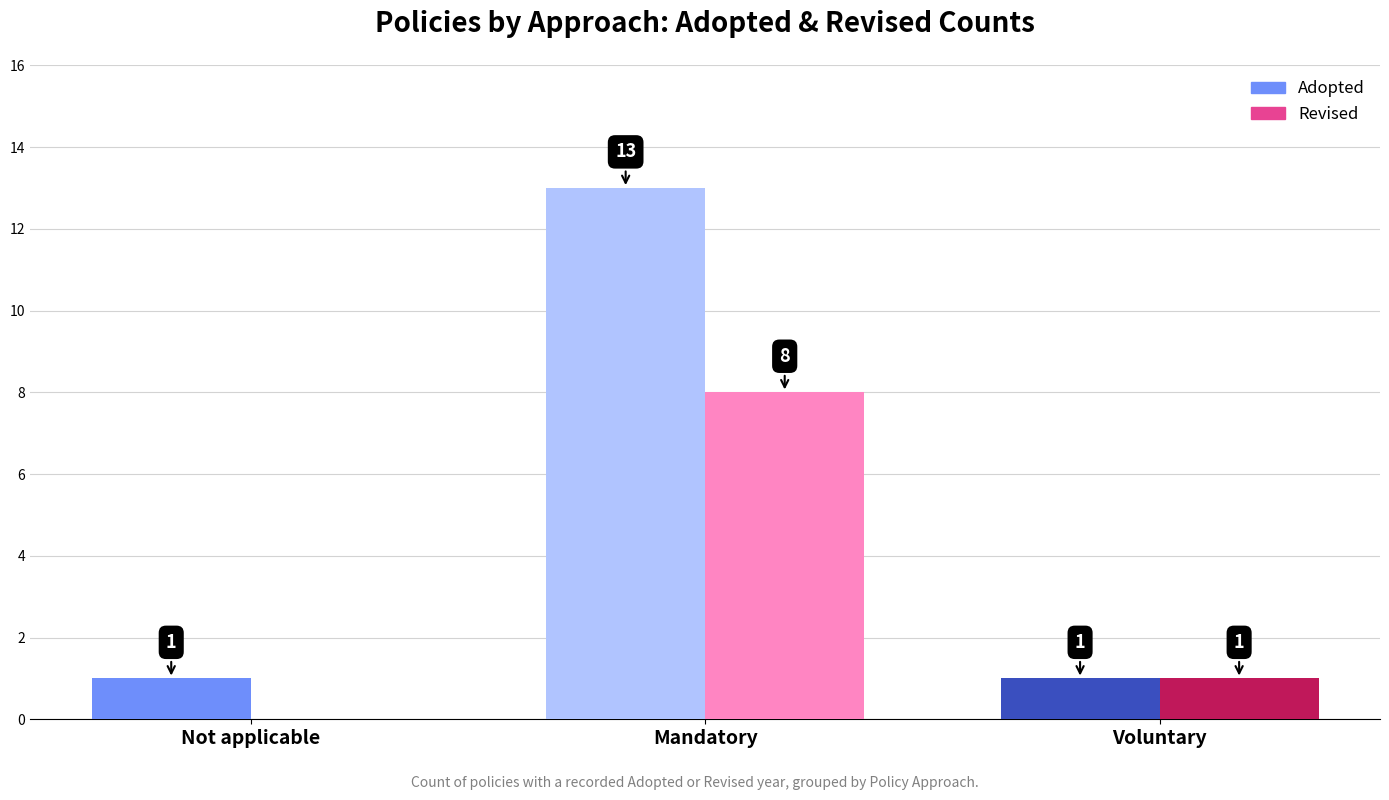

What is the sum of all Revised values?

9